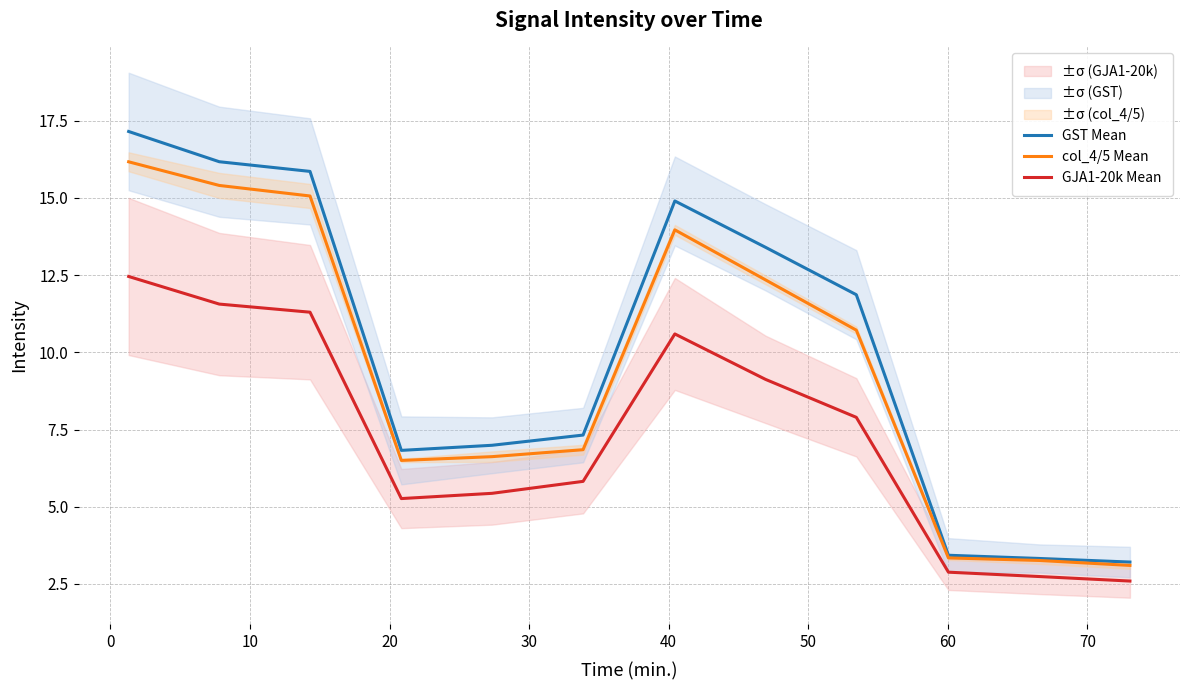

True or false: GJA1-20k Mean and GST Mean intersect in this chart.

False